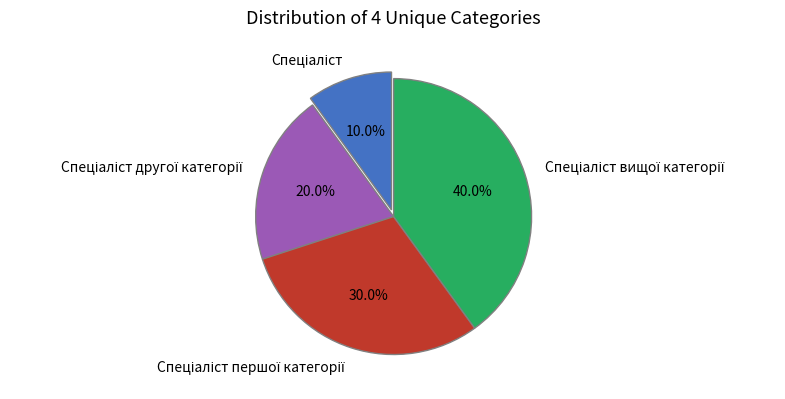

Does any single category account for the majority?

No